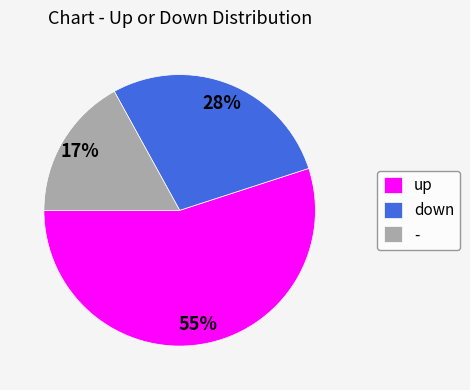

The down slice represents 28% of the pie. True or false?

True